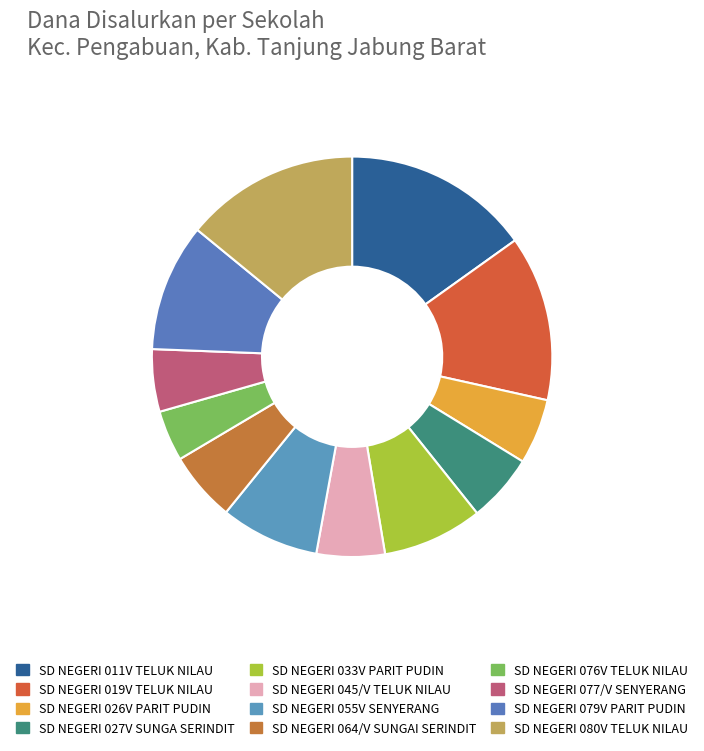

Is it true that SD NEGERI 033V PARIT PUDIN is 1% of the pie?

False